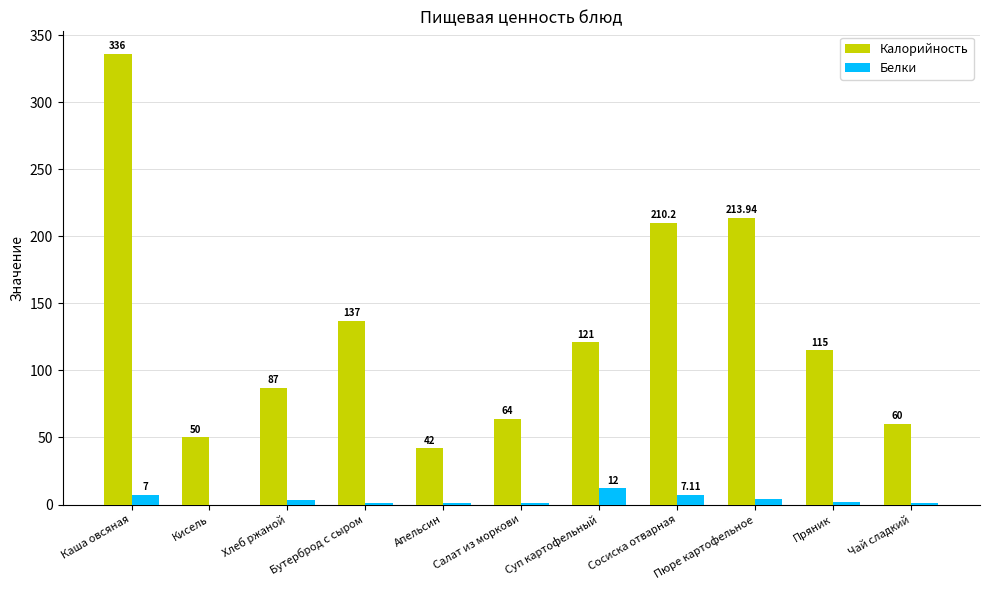

How many distinct data groups are displayed?

2